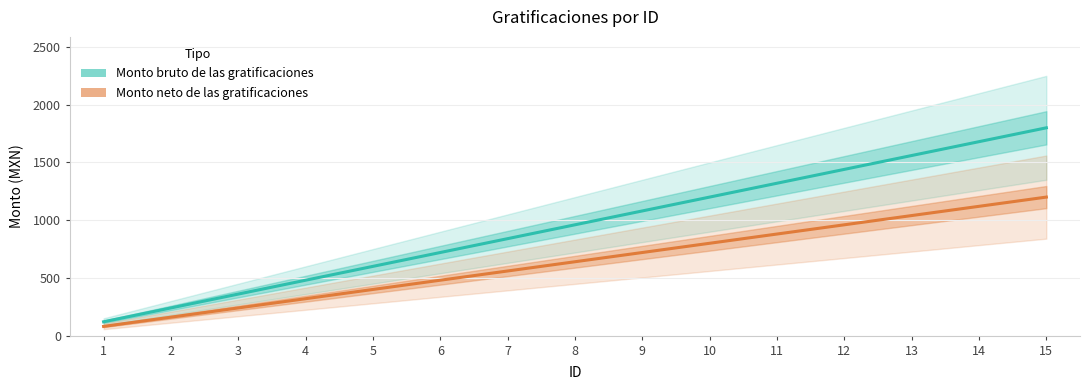

Which has a higher value, 15 or 1?

15